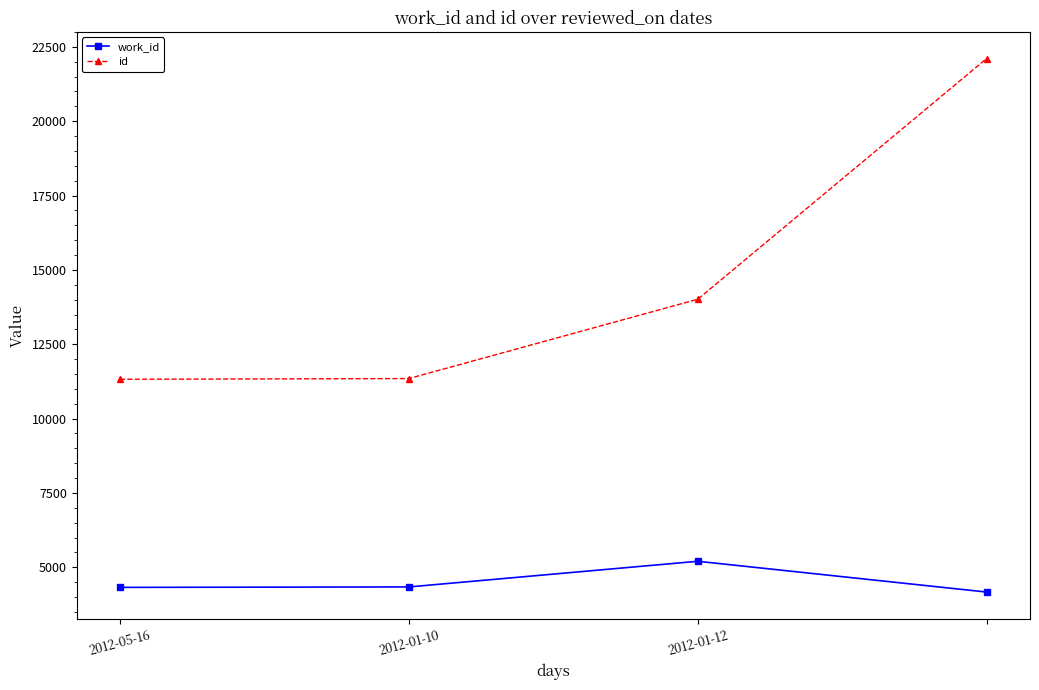

Which series has the largest range (max minus min)?

id